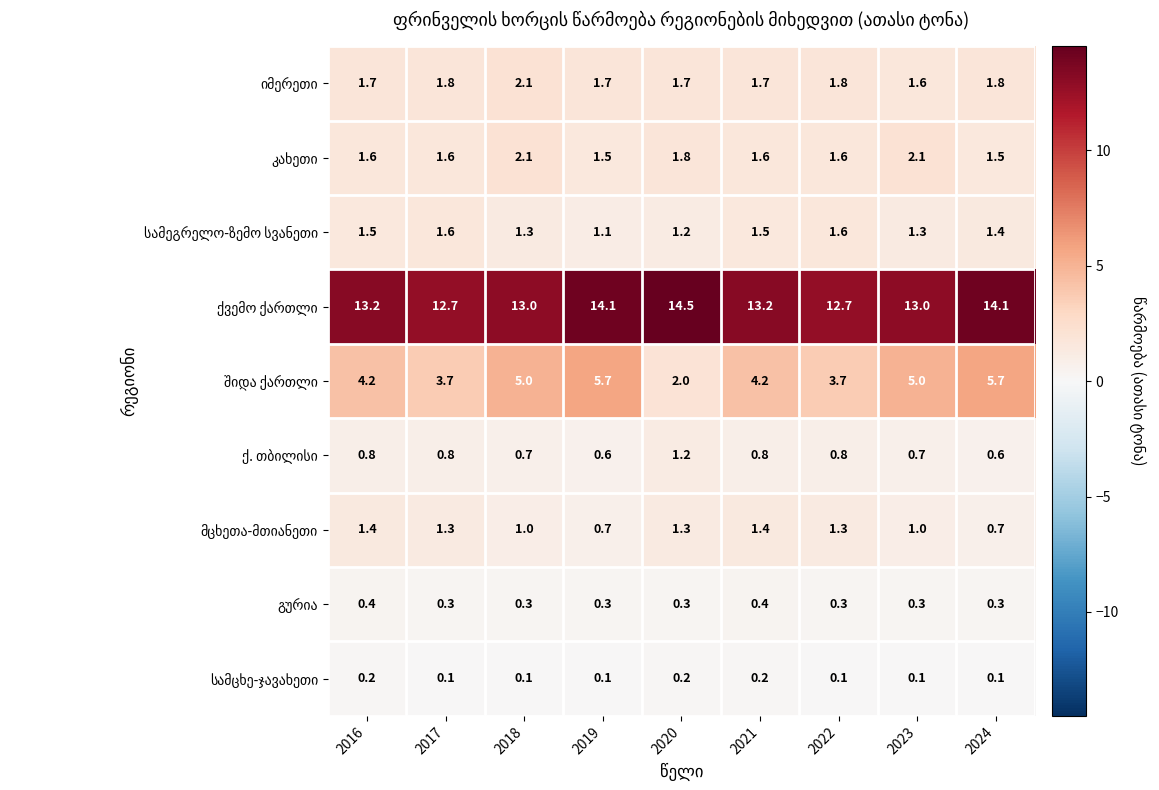

At which category does the chart reach its peak across all series?

2020